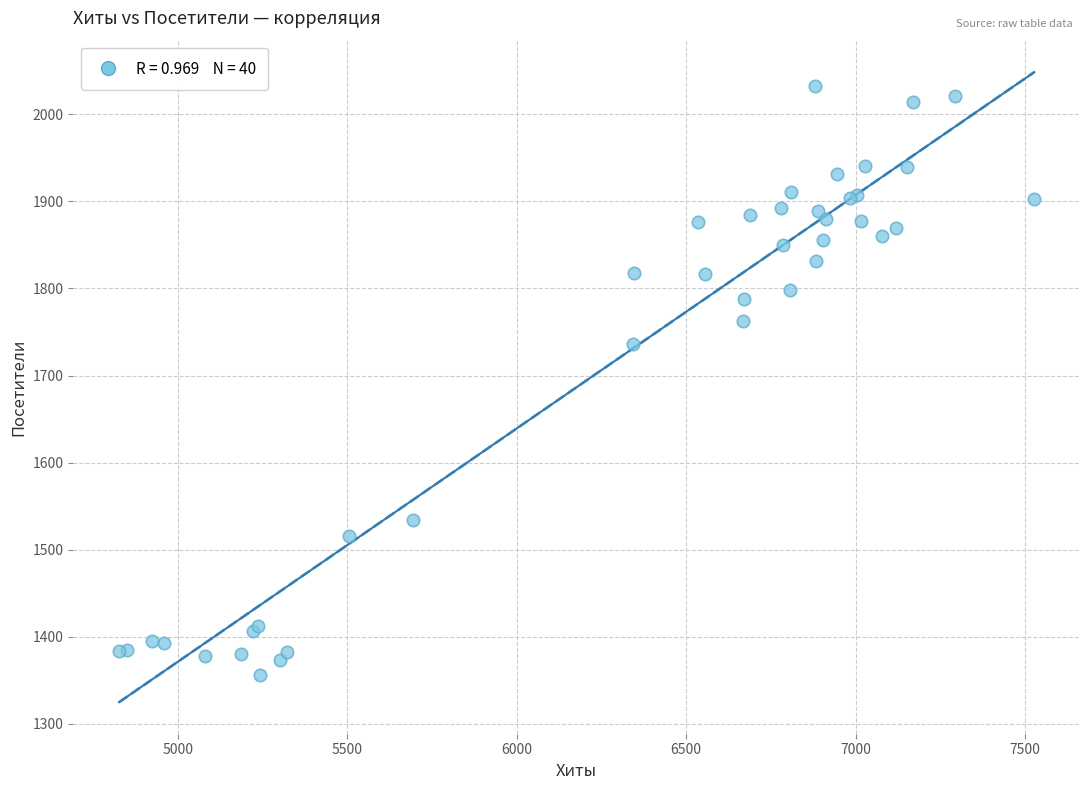

What Y value in the scatter plot is closest to 1694?

1736